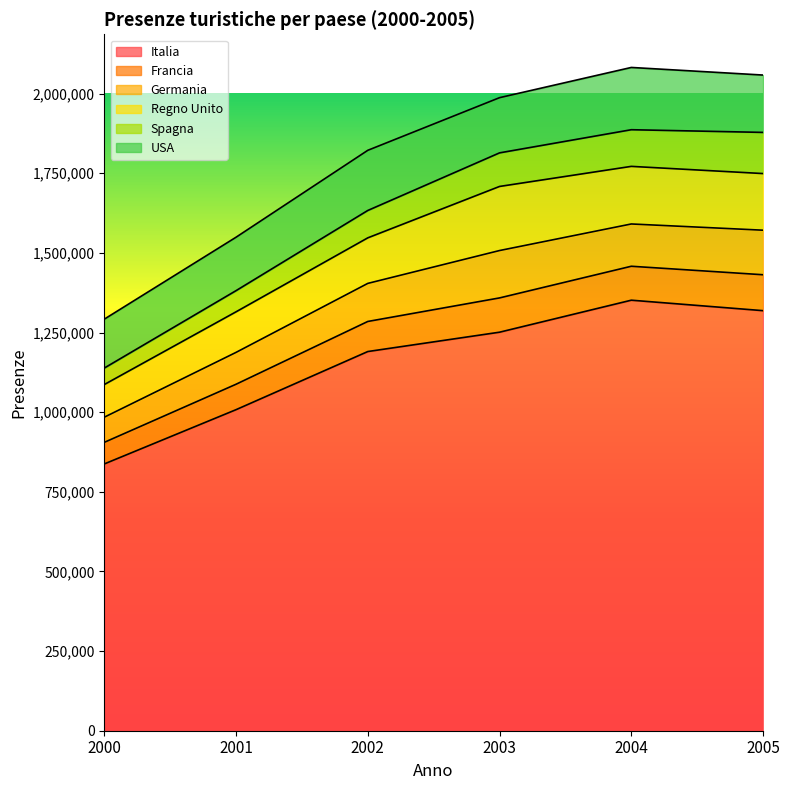

True or false: Germania has a value of 139836 at 2005.

True